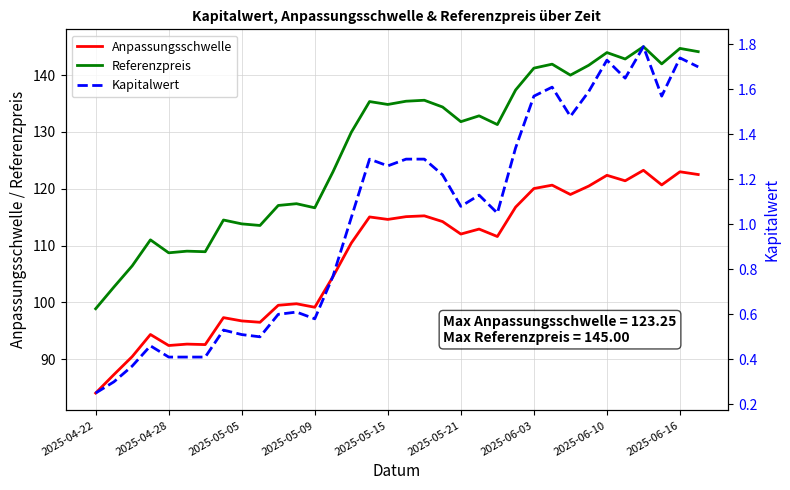

At 9, list the series in order from smallest to largest.

Kapitalwert, Anpassungsschwelle, Referenzpreis